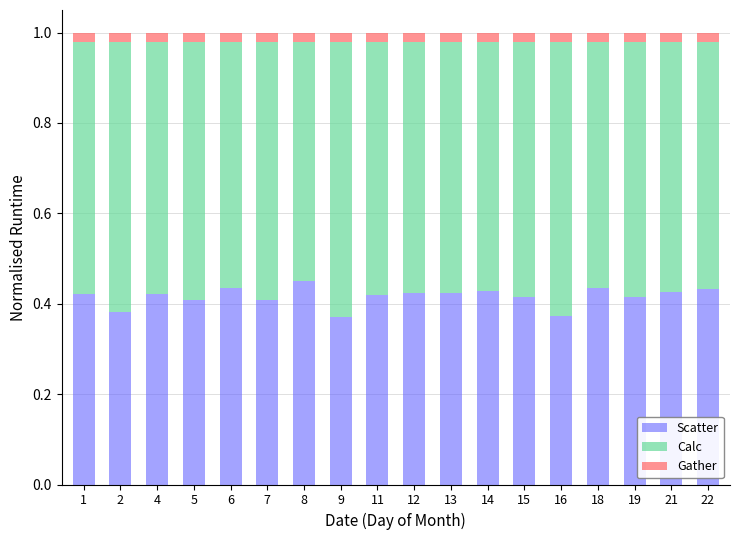

What is the sum of all Scatter values?

7.5